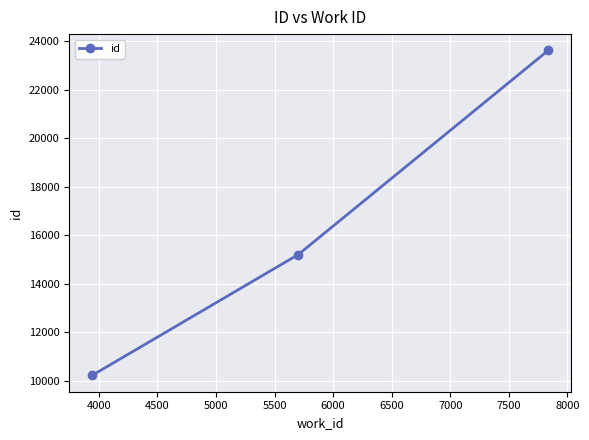

What is the value of the 3rd point from the left?

23620